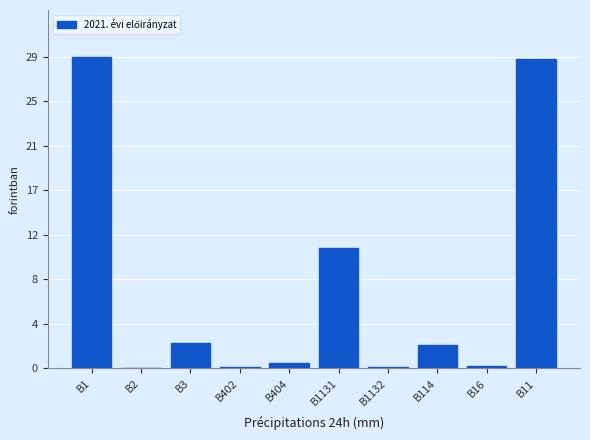

How many values are above zero?

9